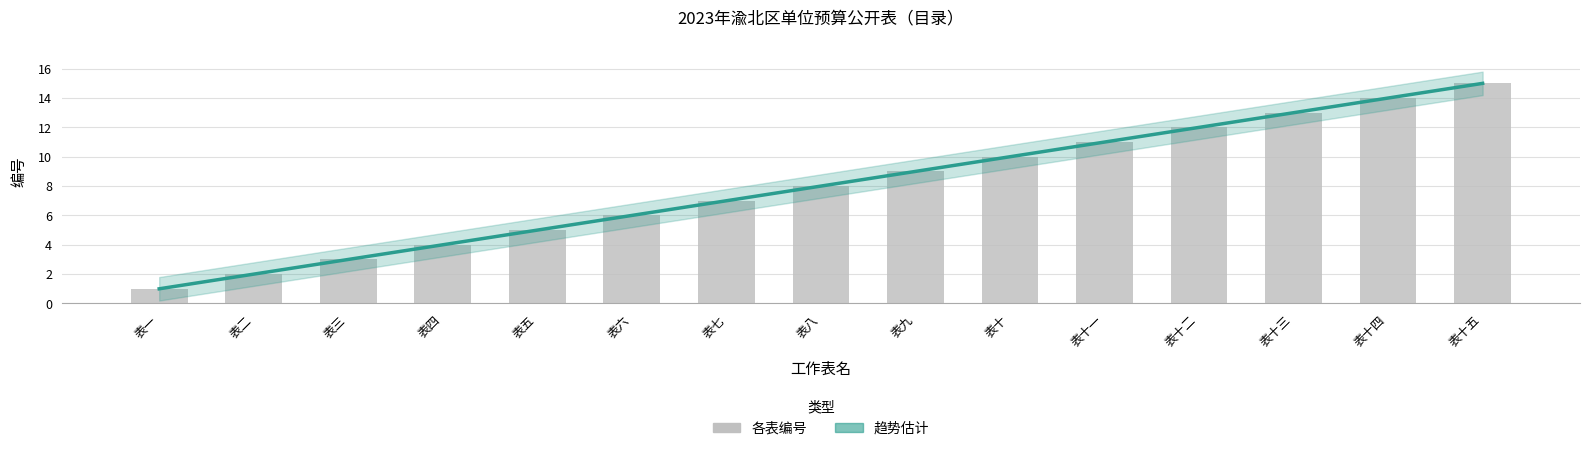

What is the average value?

8